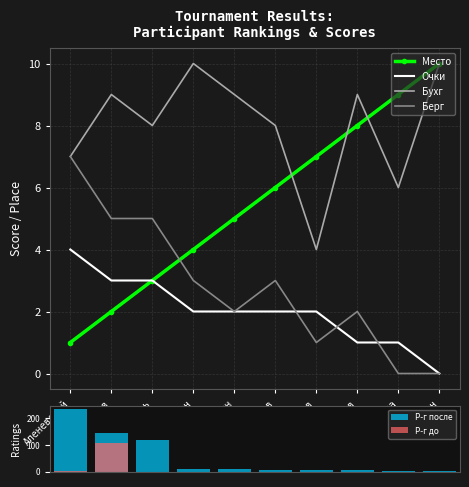

What is the difference between the second highest and minimum values in the Р-г до series?

1